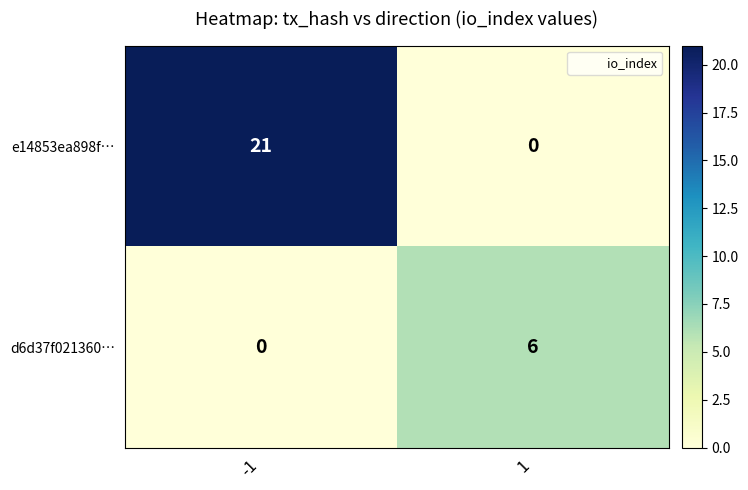

Rank the series by their average value, from highest to lowest.

e14853ea898f…, d6d37f021360…